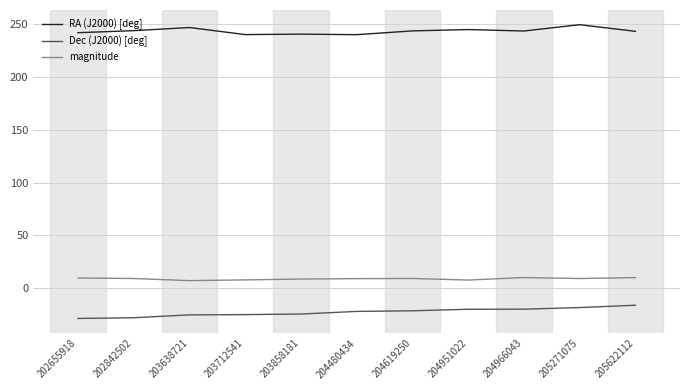

What is the difference between the Dec (J2000) [deg] values at 205622112 and 202842502?

11.9